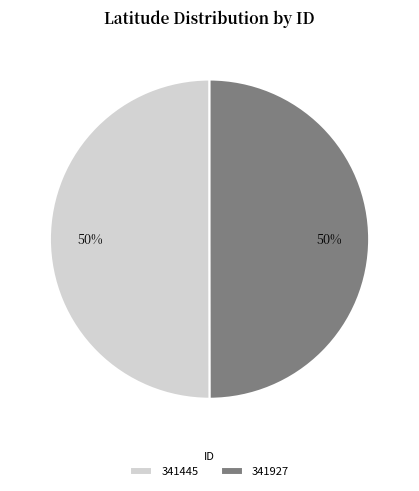

The 341445 slice represents 50% of the pie. True or false?

True